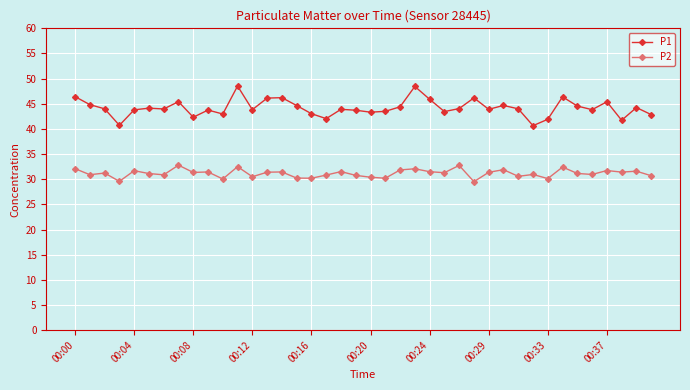

Is this an area chart (filled region under the line)?

No